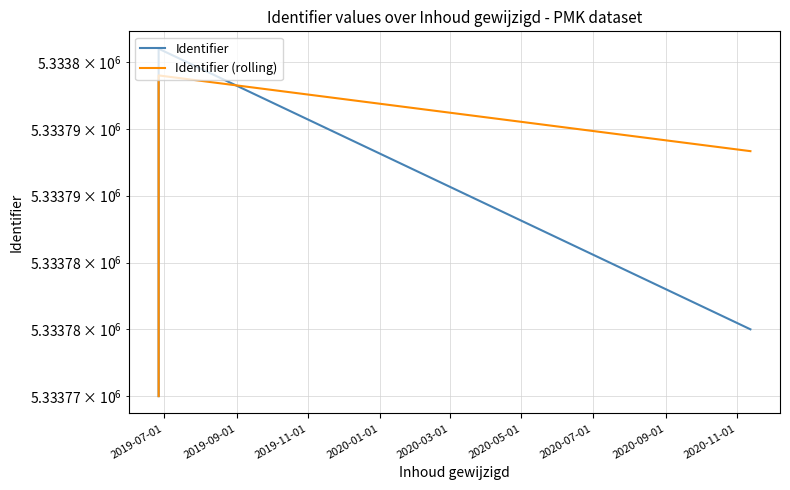

How many values in the Identifier (rolling) series exceed 5333789?

6